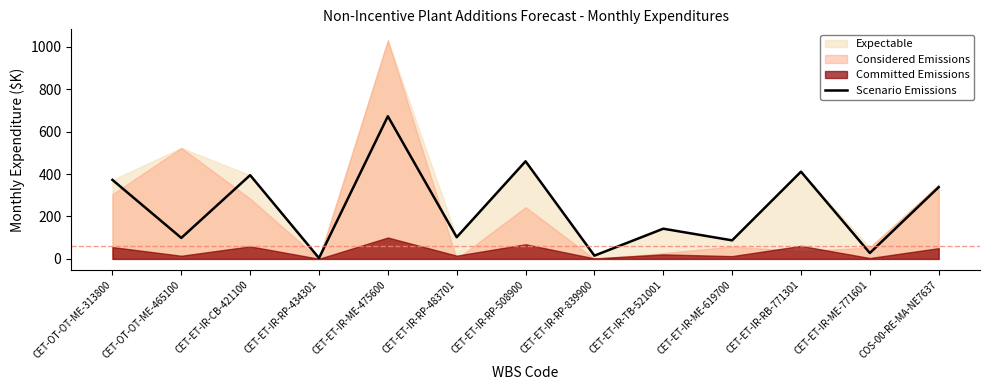

True or false: the data has more than 1 interior local peaks.

True